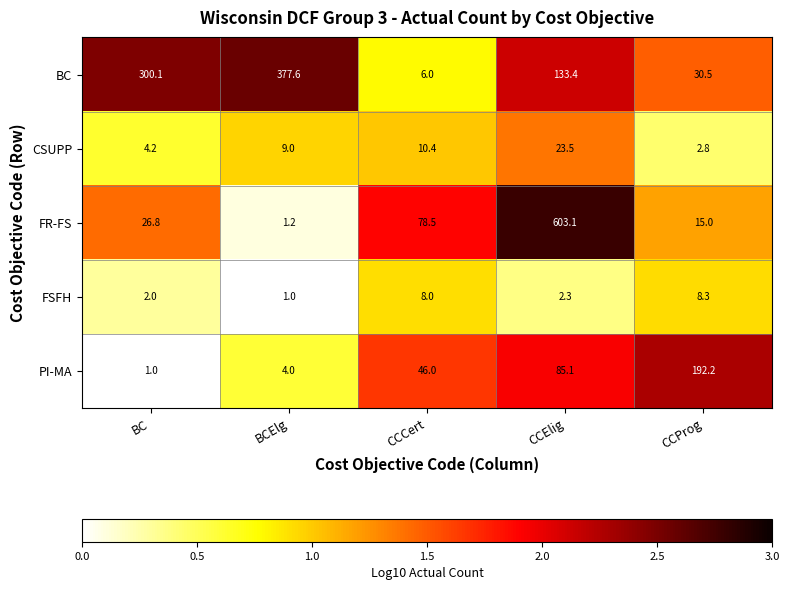

What is the minimum value for BC?

6.0